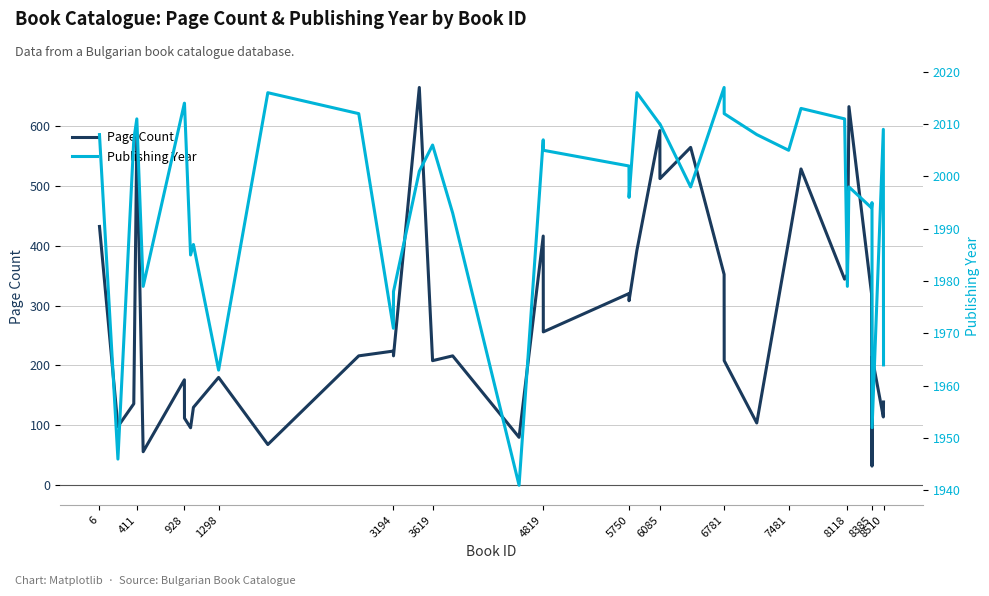

Where does the Publishing Year series first go above 2005?

6